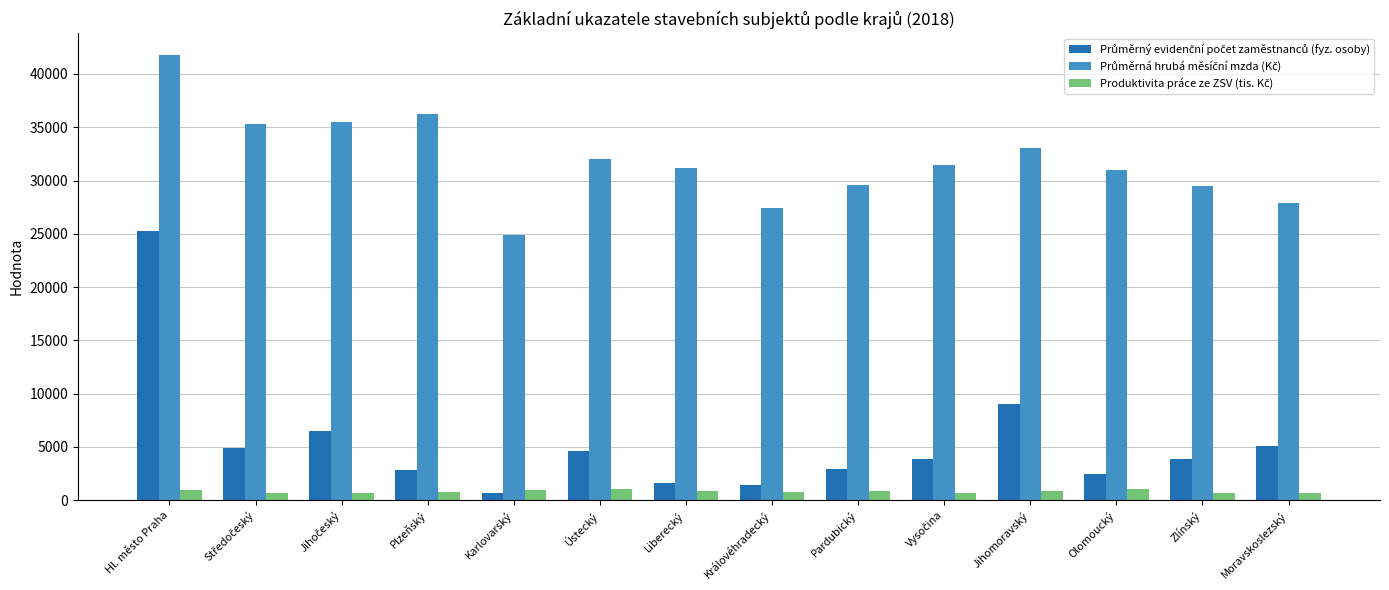

At how many categories does at least one series exceed 10235?

14